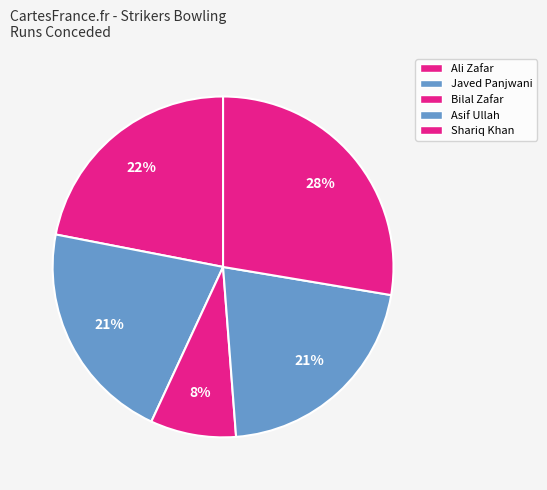

What portion of the pie excludes Ali Zafar?

78.0%